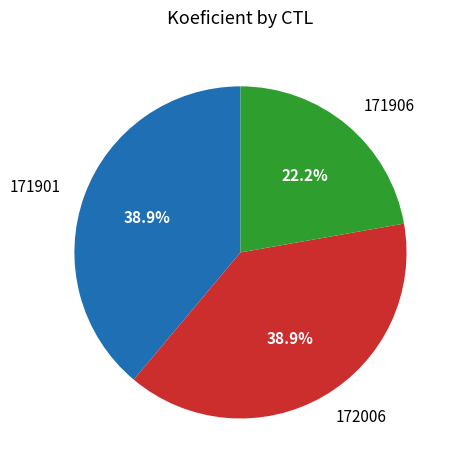

To the nearest percent, what is the difference between the largest and smallest slice percentages?

17%